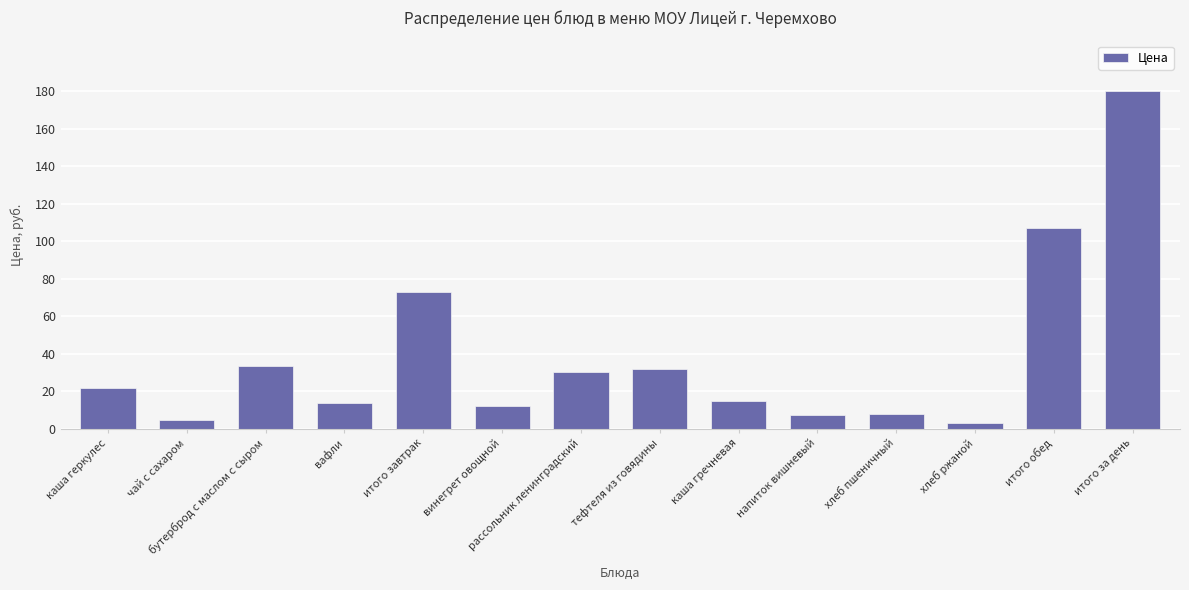

What is the value of the 6th bar from the left?

12.1